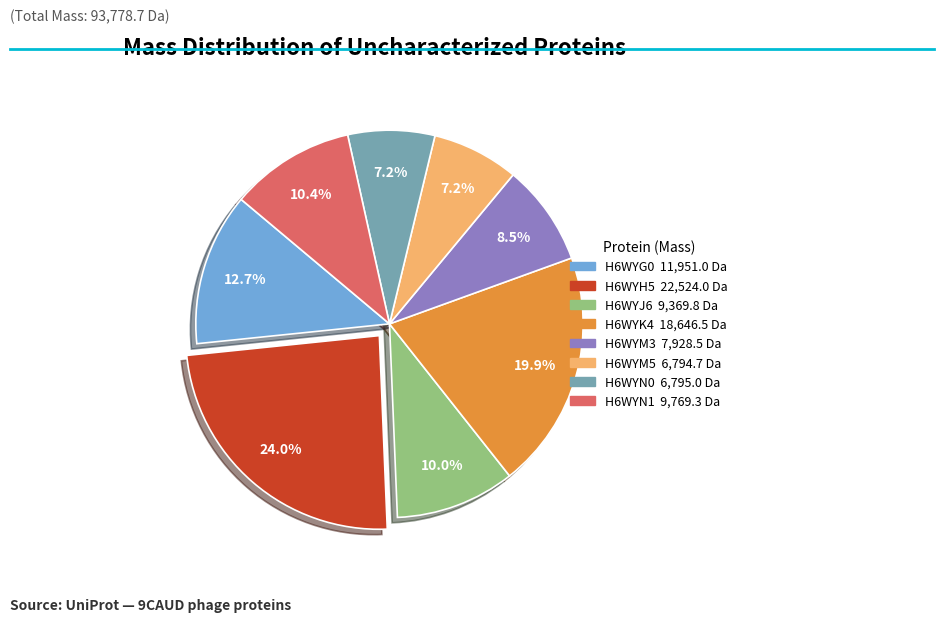

Is there any slice that represents more than half of the pie?

No